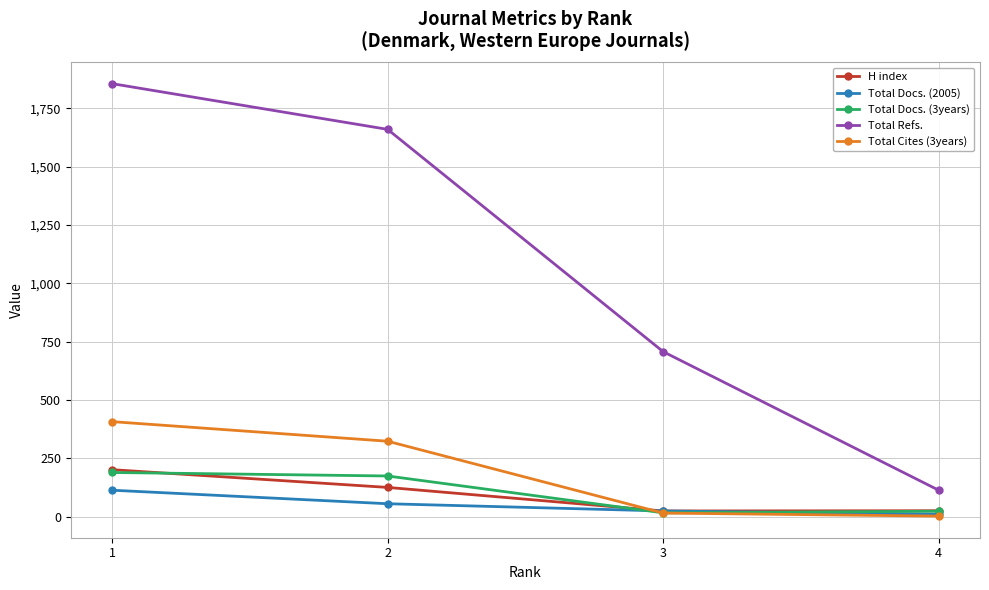

Does the chart display data point markers on the line(s)?

Yes